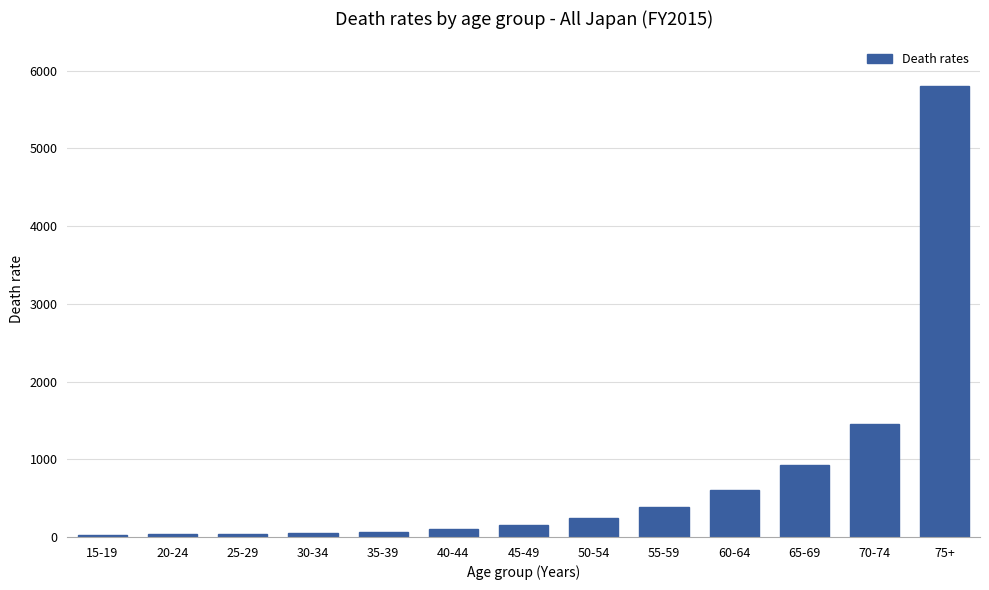

How many data points are less than 157?

6